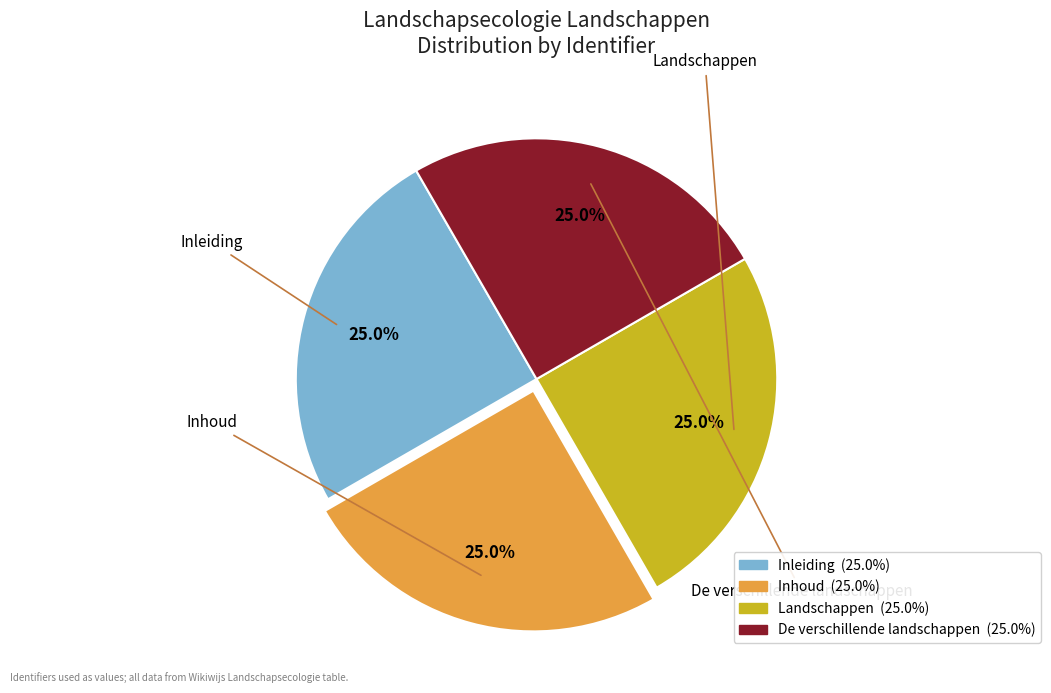

True or false: Landschappen accounts for 14% of the total.

False